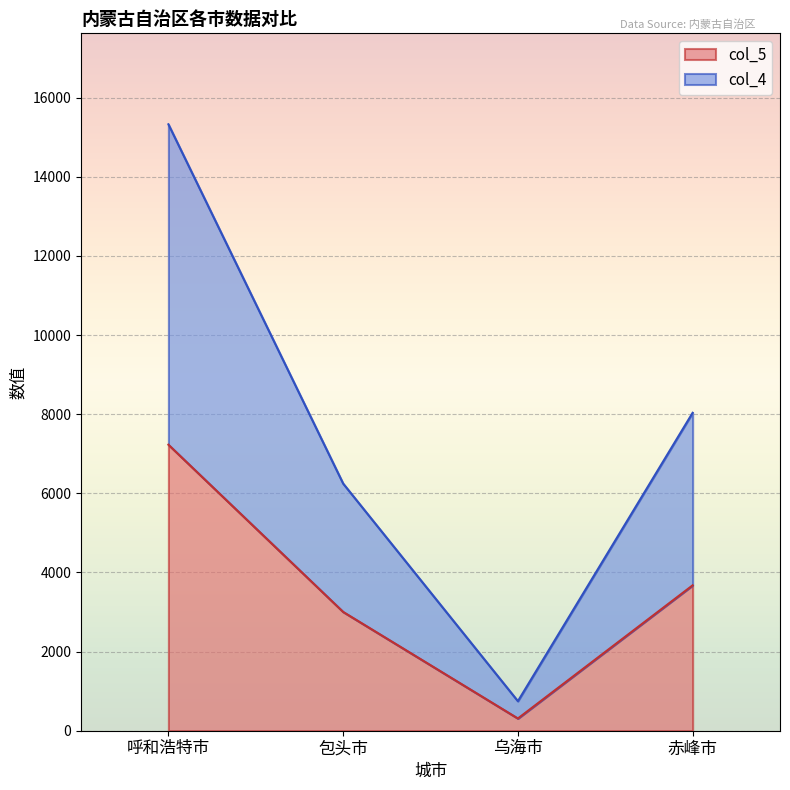

Rank the series by their maximum value, from lowest to highest.

col_5, col_4